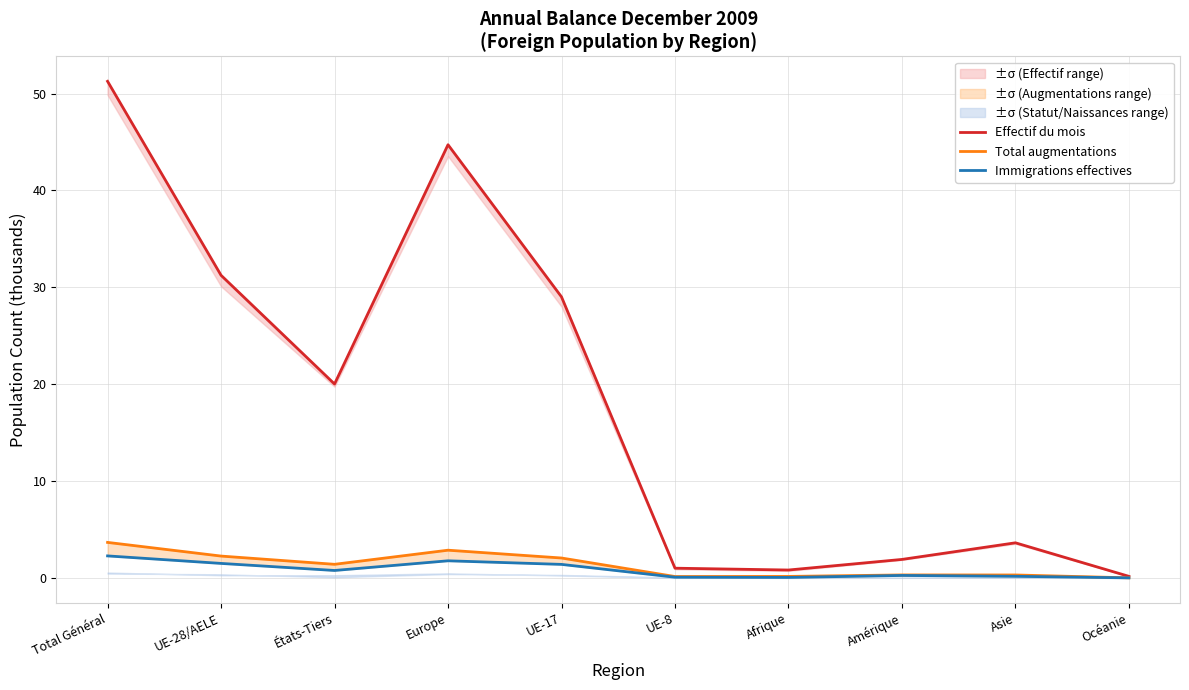

How many lines are shown in the chart?

3